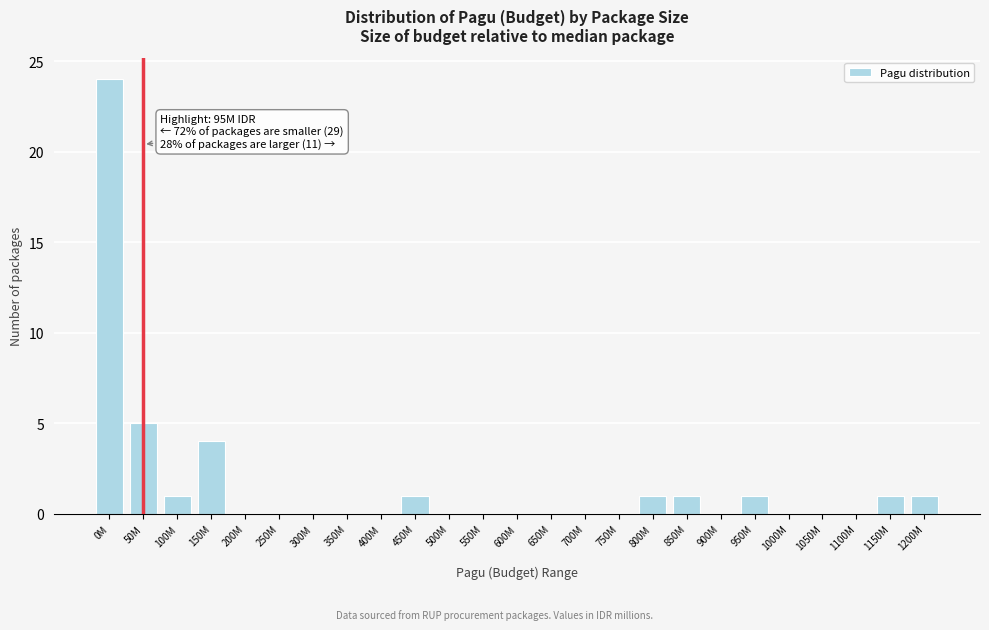

Reading right to left, extract all data points from this chart.

1200M=1	1150M=1	1100M=0	1050M=0	1000M=0	950M=1	900M=0	850M=1	800M=1	750M=0	700M=0	650M=0	600M=0	550M=0	500M=0	450M=1	400M=0	350M=0	300M=0	250M=0	200M=0	150M=4	100M=1	50M=5	0M=24